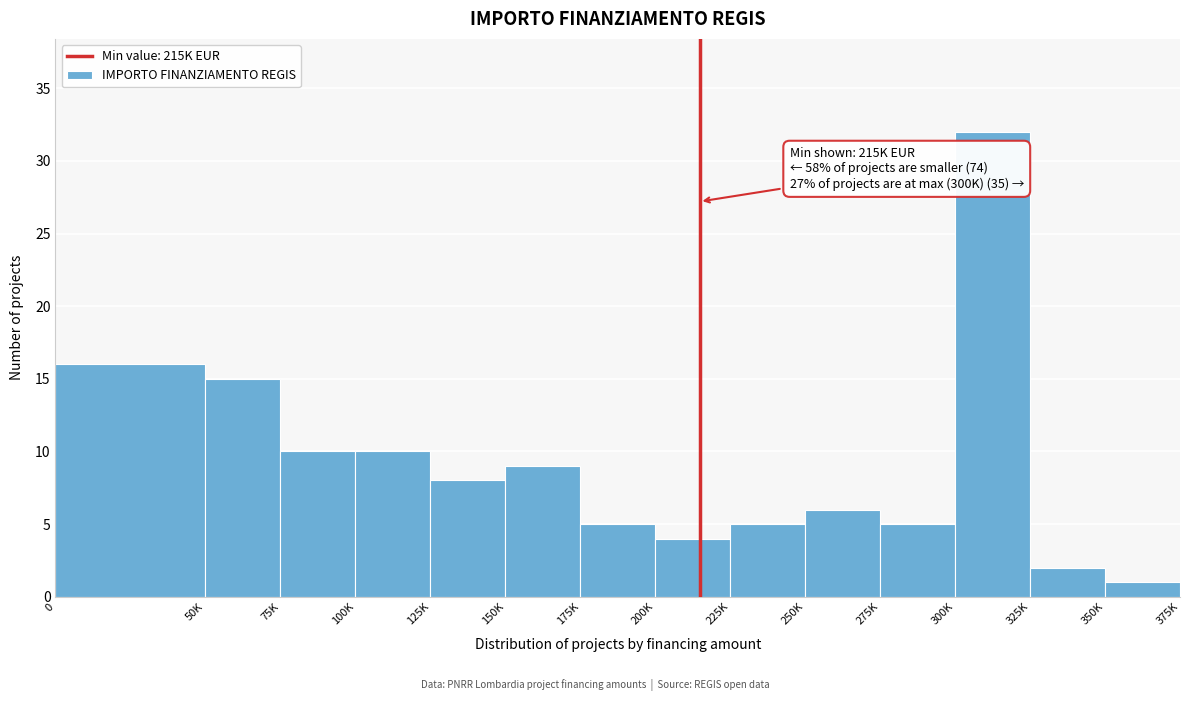

Reading left to right, transcribe all the data shown in this chart.

0=16	50K=15	75K=10	100K=10	125K=8	150K=9	175K=5	200K=4	225K=5	250K=6	275K=5	300K=32	325K=2	350K=1